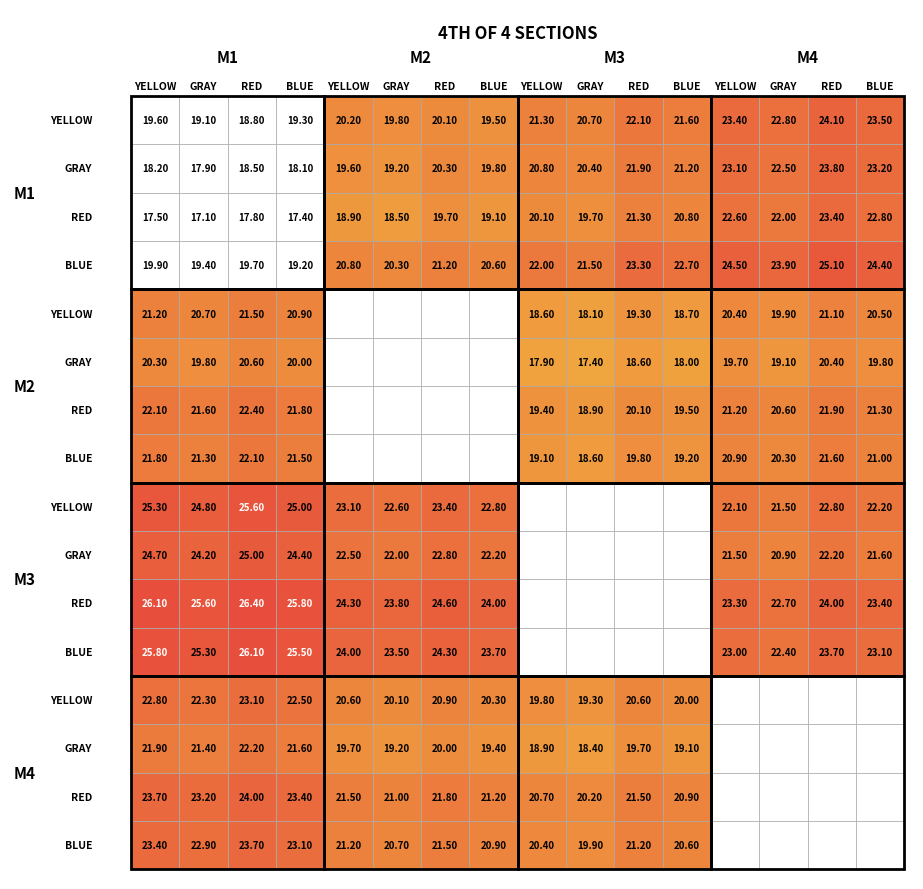

Reading left to right, what are all the values shown in this chart?

0: 19.6	19.1	18.8	19.3	20.2	19.8	20.1	19.5	21.3	20.7	22.1	21.6	23.4	22.8	24.1	23.5
1: 18.2	17.9	18.5	18.1	19.6	19.2	20.3	19.8	20.8	20.4	21.9	21.2	23.1	22.5	23.8	23.2
2: 17.5	17.1	17.8	17.4	18.9	18.5	19.7	19.1	20.1	19.7	21.3	20.8	22.6	22.0	23.4	22.8
3: 19.9	19.4	19.7	19.2	20.8	20.3	21.2	20.6	22.0	21.5	23.3	22.7	24.5	23.9	25.1	24.4
4: 21.2	20.7	21.5	20.9	0.0	0.0	0.0	0.0	18.6	18.1	19.3	18.7	20.4	19.9	21.1	20.5
5: 20.3	19.8	20.6	20.0	0.0	0.0	0.0	0.0	17.9	17.4	18.6	18.0	19.7	19.1	20.4	19.8
6: 22.1	21.6	22.4	21.8	0.0	0.0	0.0	0.0	19.4	18.9	20.1	19.5	21.2	20.6	21.9	21.3
7: 21.8	21.3	22.1	21.5	0.0	0.0	0.0	0.0	19.1	18.6	19.8	19.2	20.9	20.3	21.6	21.0
8: 25.3	24.8	25.6	25.0	23.1	22.6	23.4	22.8	0.0	0.0	0.0	0.0	22.1	21.5	22.8	22.2
9: 24.7	24.2	25.0	24.4	22.5	22.0	22.8	22.2	0.0	0.0	0.0	0.0	21.5	20.9	22.2	21.6
10: 26.1	25.6	26.4	25.8	24.3	23.8	24.6	24.0	0.0	0.0	0.0	0.0	23.3	22.7	24.0	23.4
11: 25.8	25.3	26.1	25.5	24.0	23.5	24.3	23.7	0.0	0.0	0.0	0.0	23.0	22.4	23.7	23.1
12: 22.8	22.3	23.1	22.5	20.6	20.1	20.9	20.3	19.8	19.3	20.6	20.0	0.0	0.0	0.0	0.0
13: 21.9	21.4	22.2	21.6	19.7	19.2	20.0	19.4	18.9	18.4	19.7	19.1	0.0	0.0	0.0	0.0
14: 23.7	23.2	24.0	23.4	21.5	21.0	21.8	21.2	20.7	20.2	21.5	20.9	0.0	0.0	0.0	0.0
15: 23.4	22.9	23.7	23.1	21.2	20.7	21.5	20.9	20.4	19.9	21.2	20.6	0.0	0.0	0.0	0.0